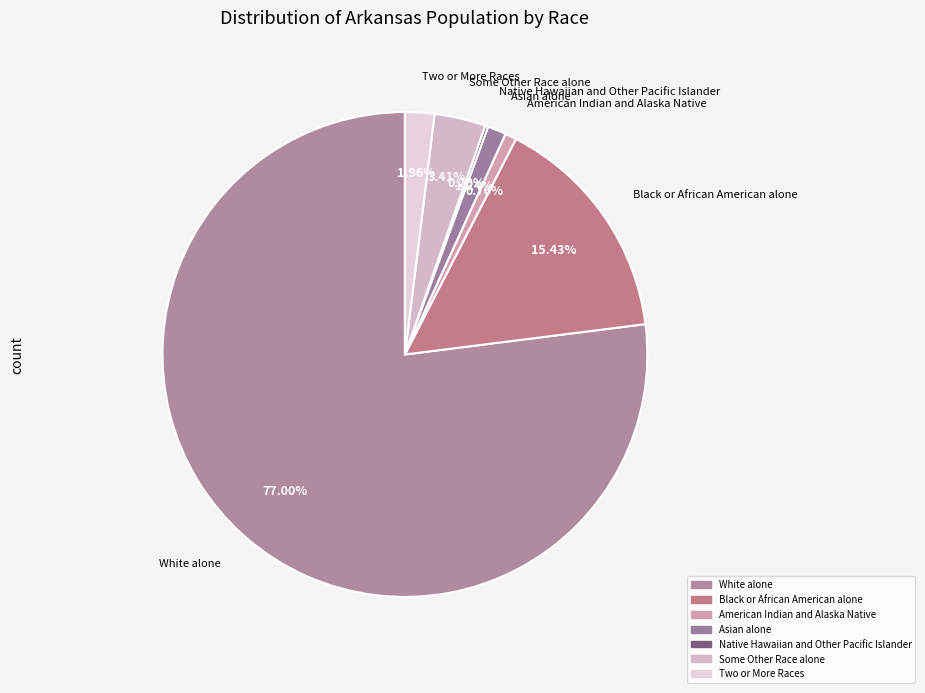

Which has a higher value, Two or More Races or Asian alone?

Two or More Races